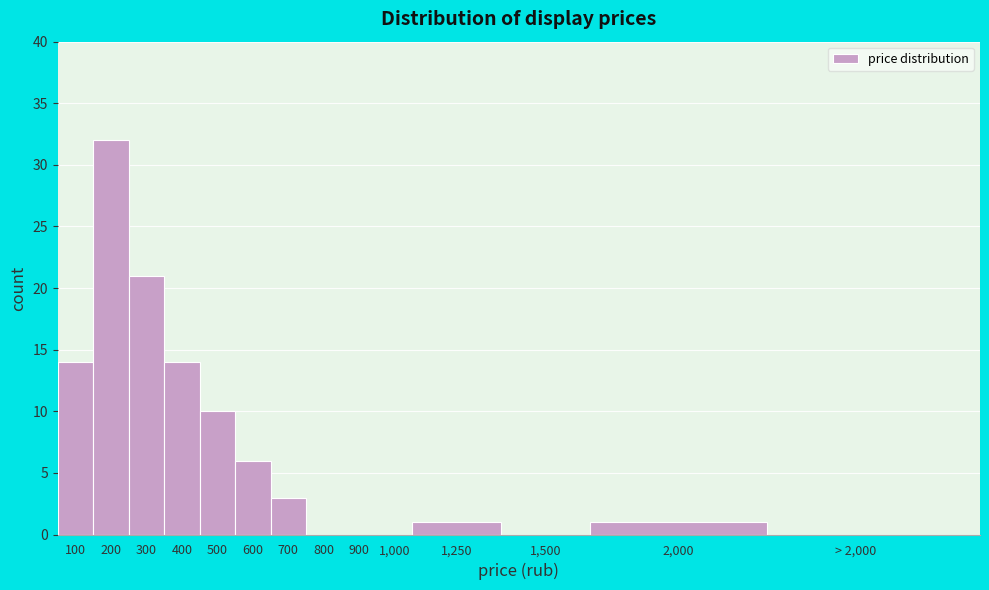

Reading right to left, what are all the values shown in this chart?

> 2,000=0	2,000=1	1,500=0	1,250=1	1,000=0	900=0	800=0	700=3	600=6	500=10	400=14	300=21	200=32	100=14